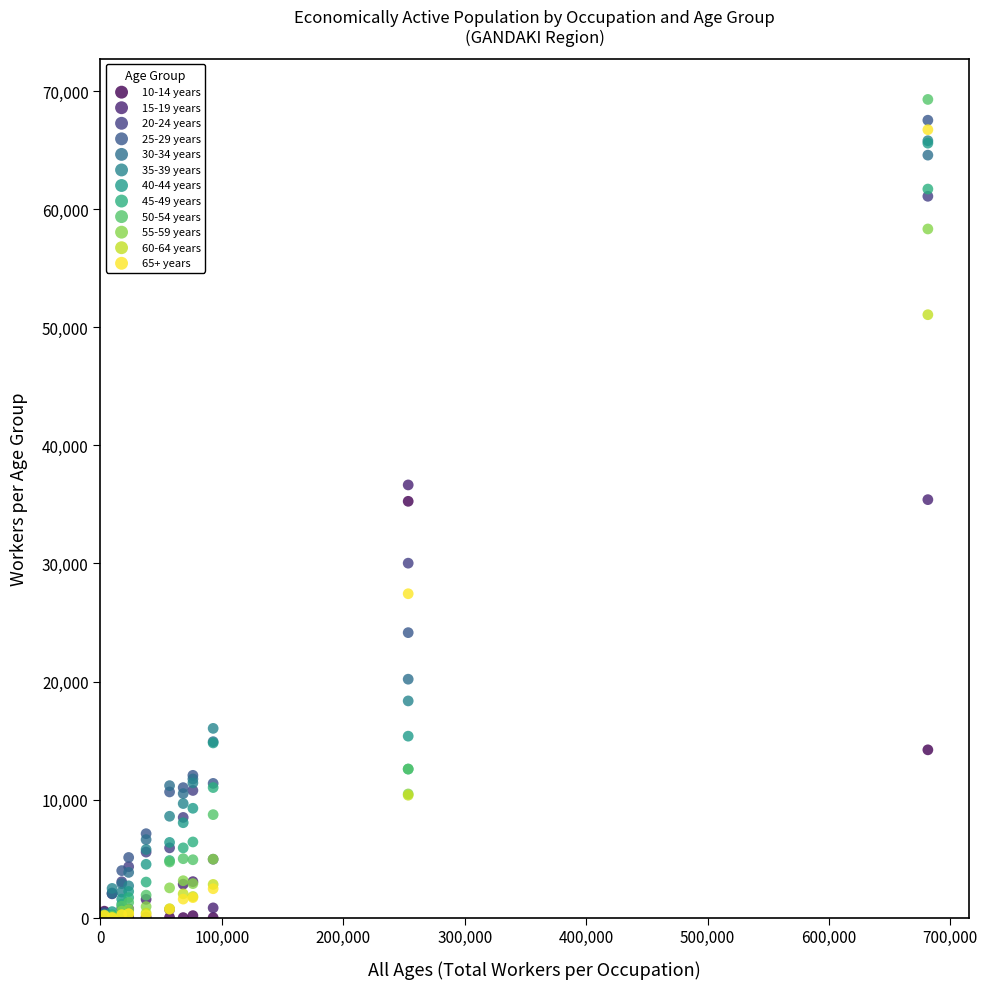

Which series has the widest spread of Y values?

50-54 years